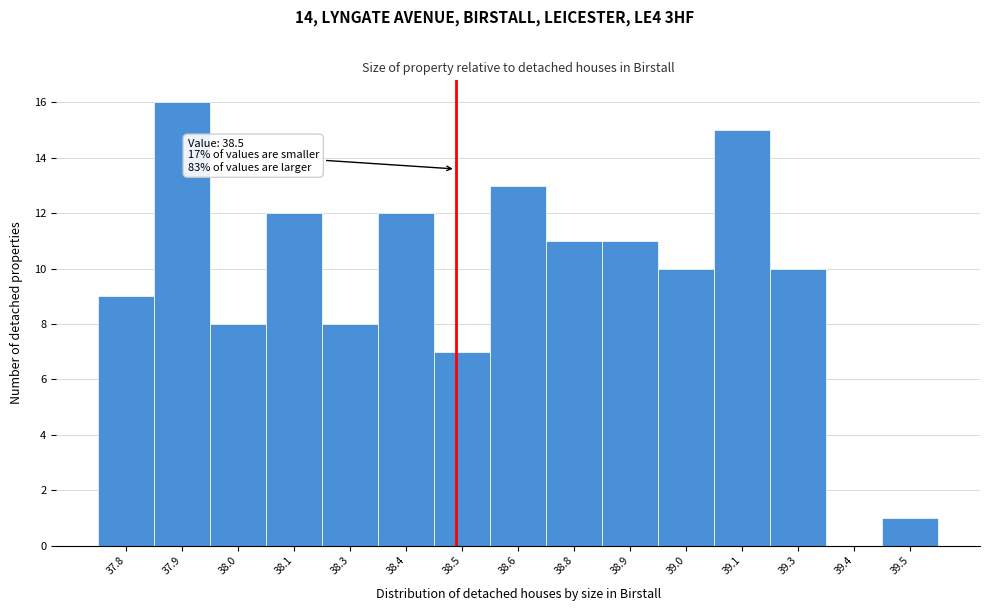

Reading left to right, transcribe all the data shown in this chart.

37.8=9	37.9=16	38.0=8	38.1=12	38.3=8	38.4=12	38.5=7	38.6=13	38.8=11	38.9=11	39.0=10	39.1=15	39.3=10	39.4=0	39.5=1